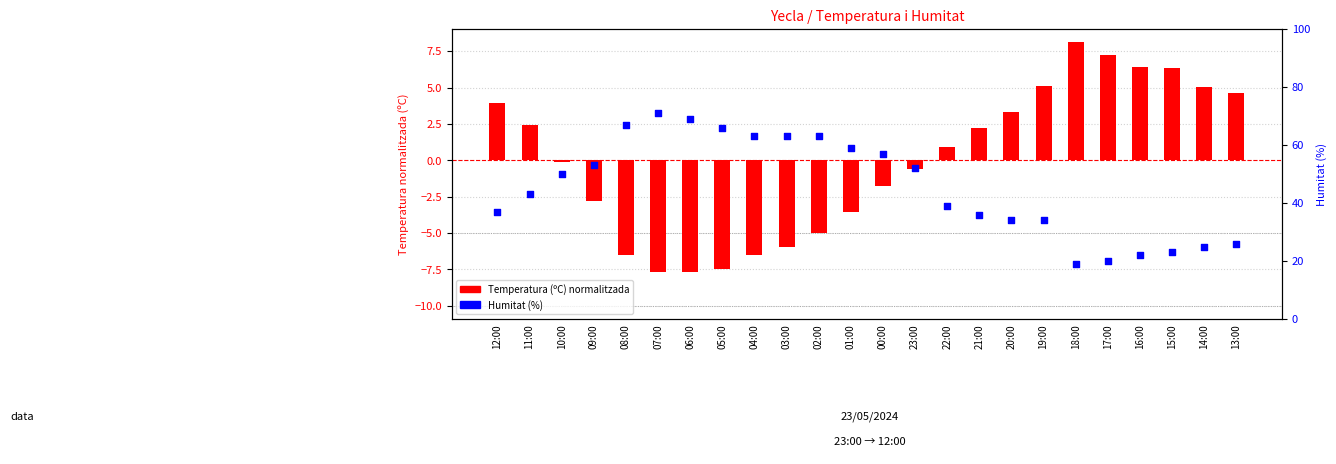

Which series has the widest spread of Y values?

Humitat (%)